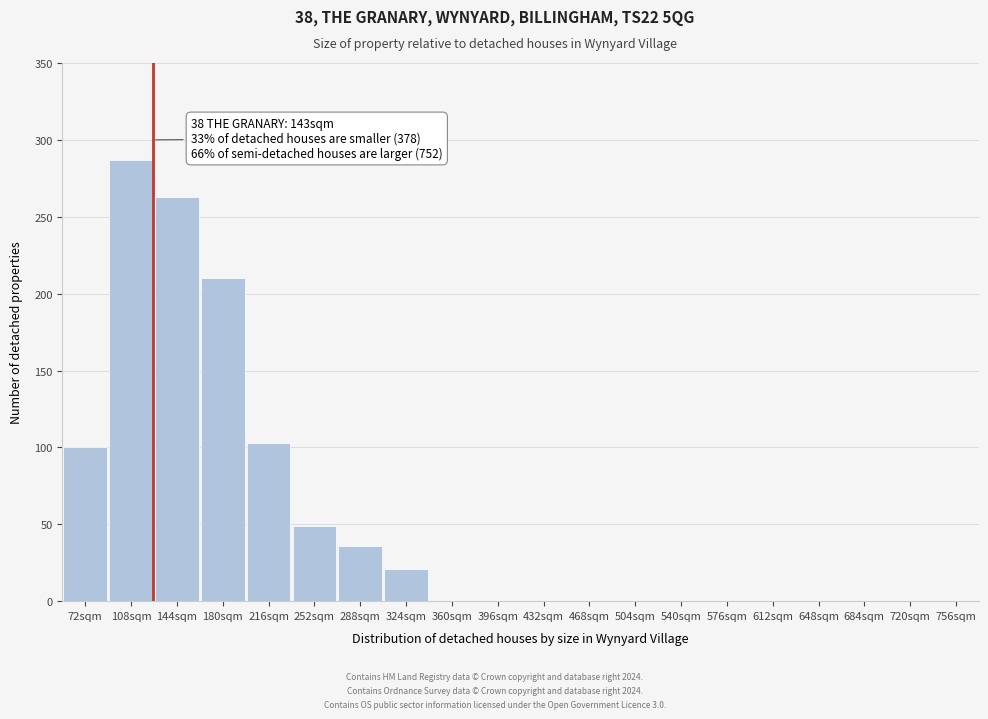

Reading left to right, transcribe all the data shown in this chart.

72sqm=100	108sqm=287	144sqm=263	180sqm=210	216sqm=103	252sqm=49	288sqm=36	324sqm=21	360sqm=0	396sqm=0	432sqm=0	468sqm=0	504sqm=0	540sqm=0	576sqm=0	612sqm=0	648sqm=0	684sqm=0	720sqm=0	756sqm=0